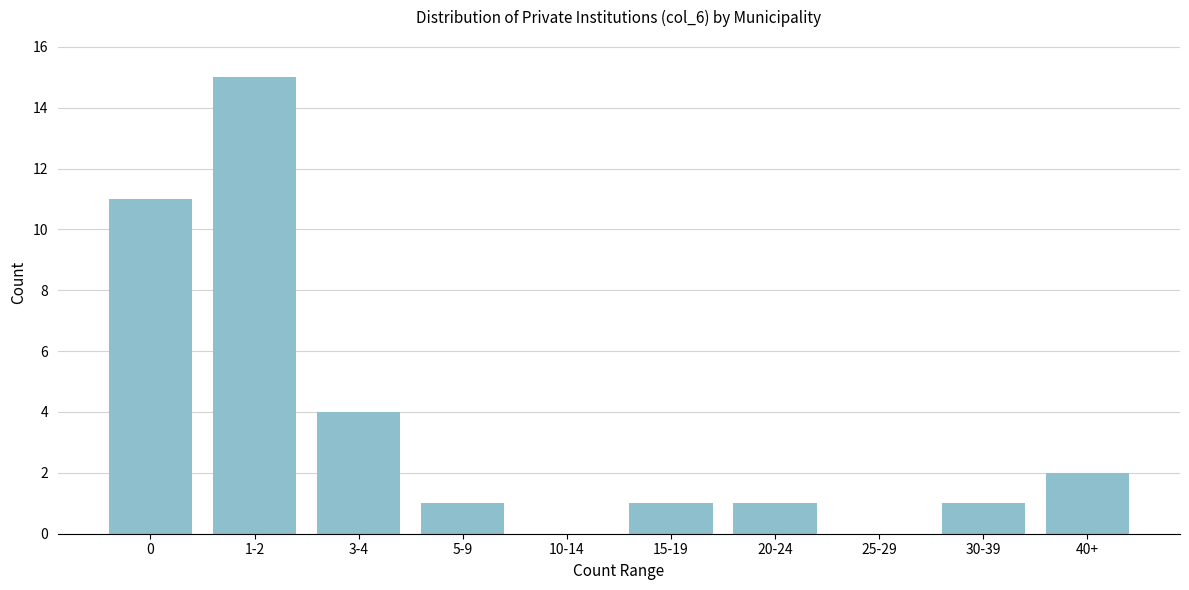

Reading left to right, extract all data points from this chart.

0=11	1-2=15	3-4=4	5-9=1	10-14=0	15-19=1	20-24=1	25-29=0	30-39=1	40+=2